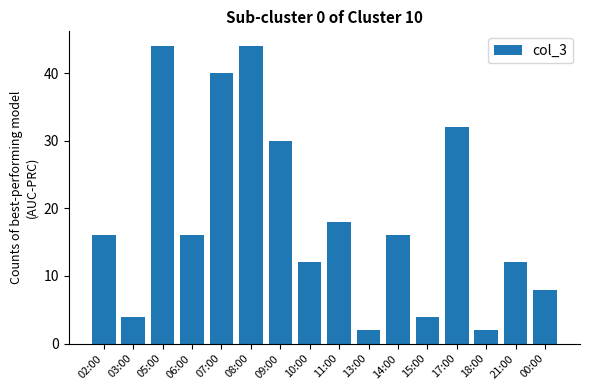

What position from the right is 11:00?

8